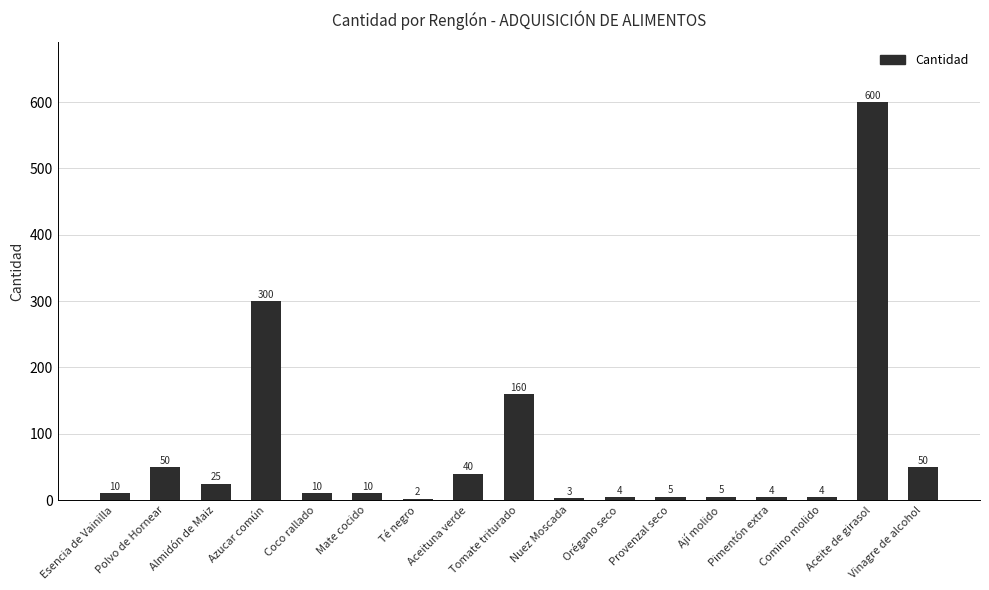

The value at Ají molido is 5. True or false?

True